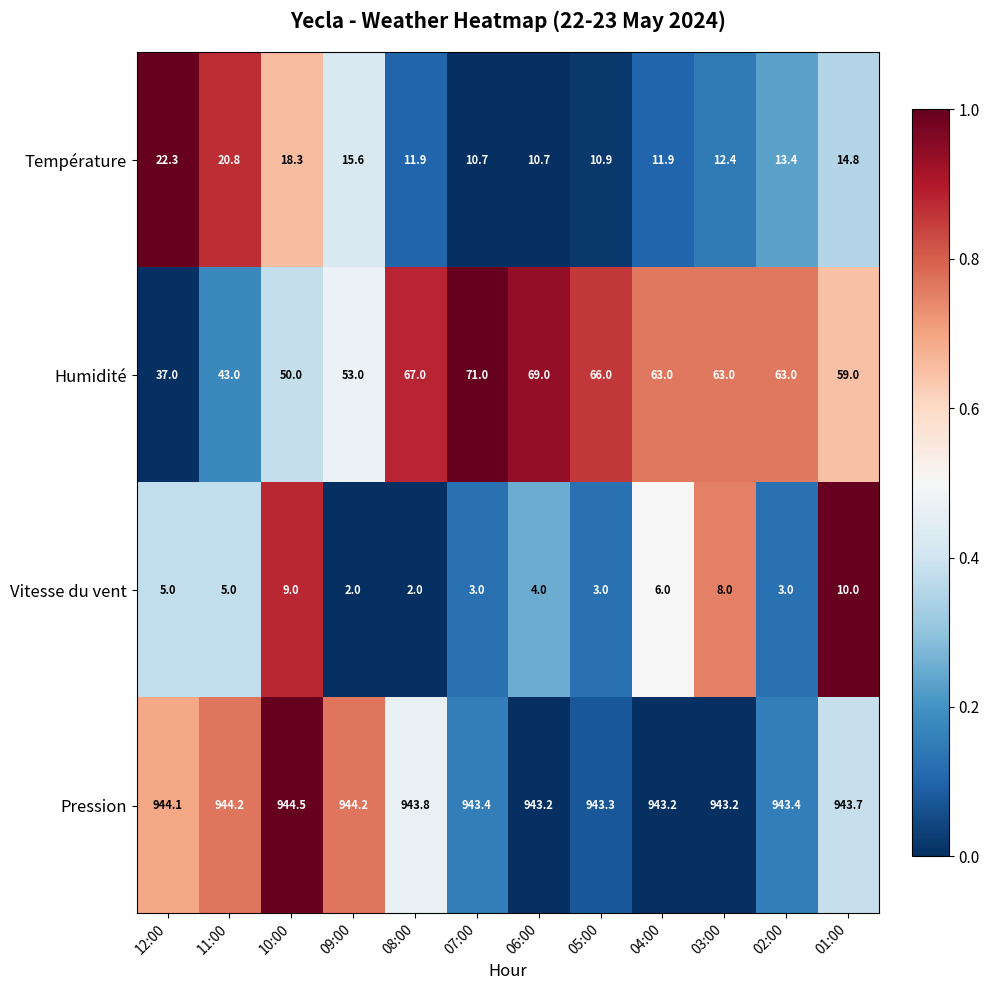

What is the smallest value displayed?

2.0